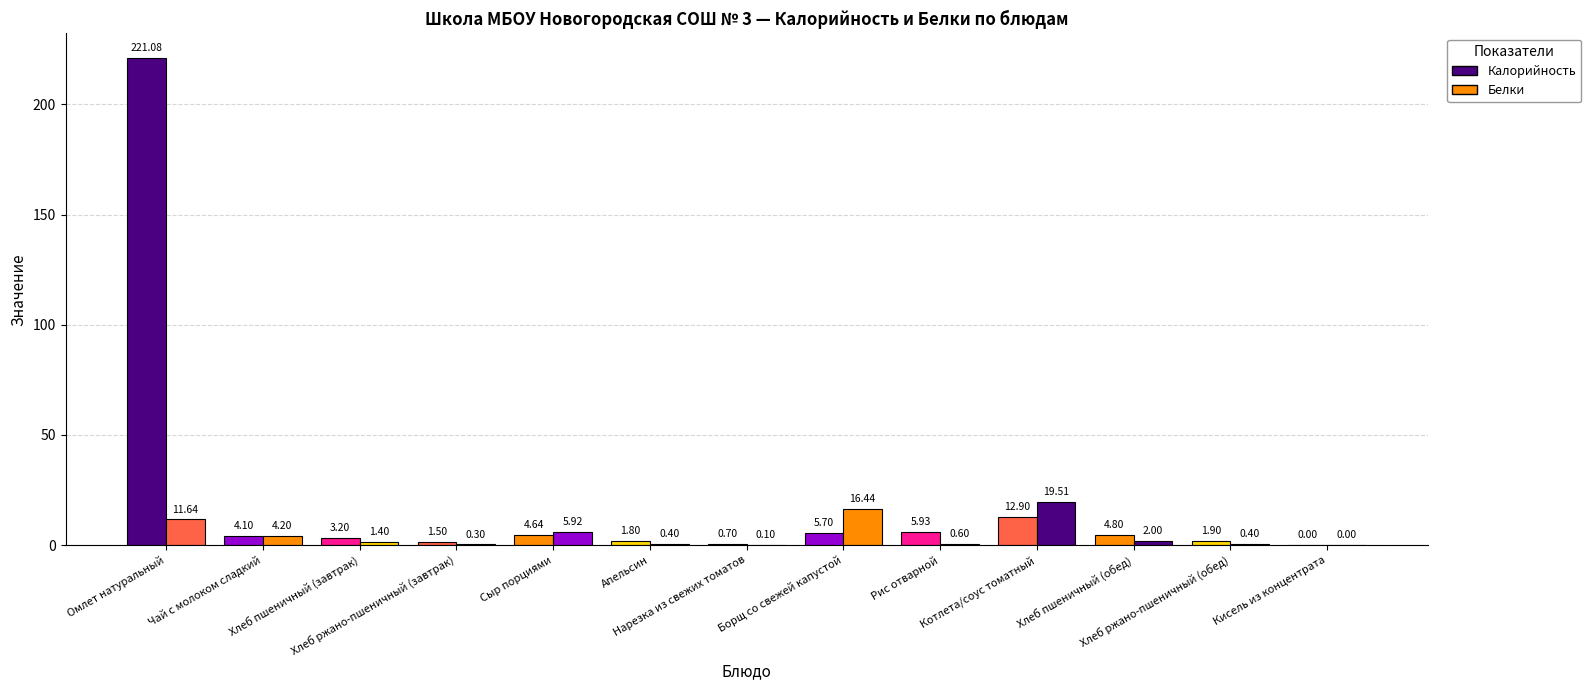

How many values in the Белки series exceed 1?

7